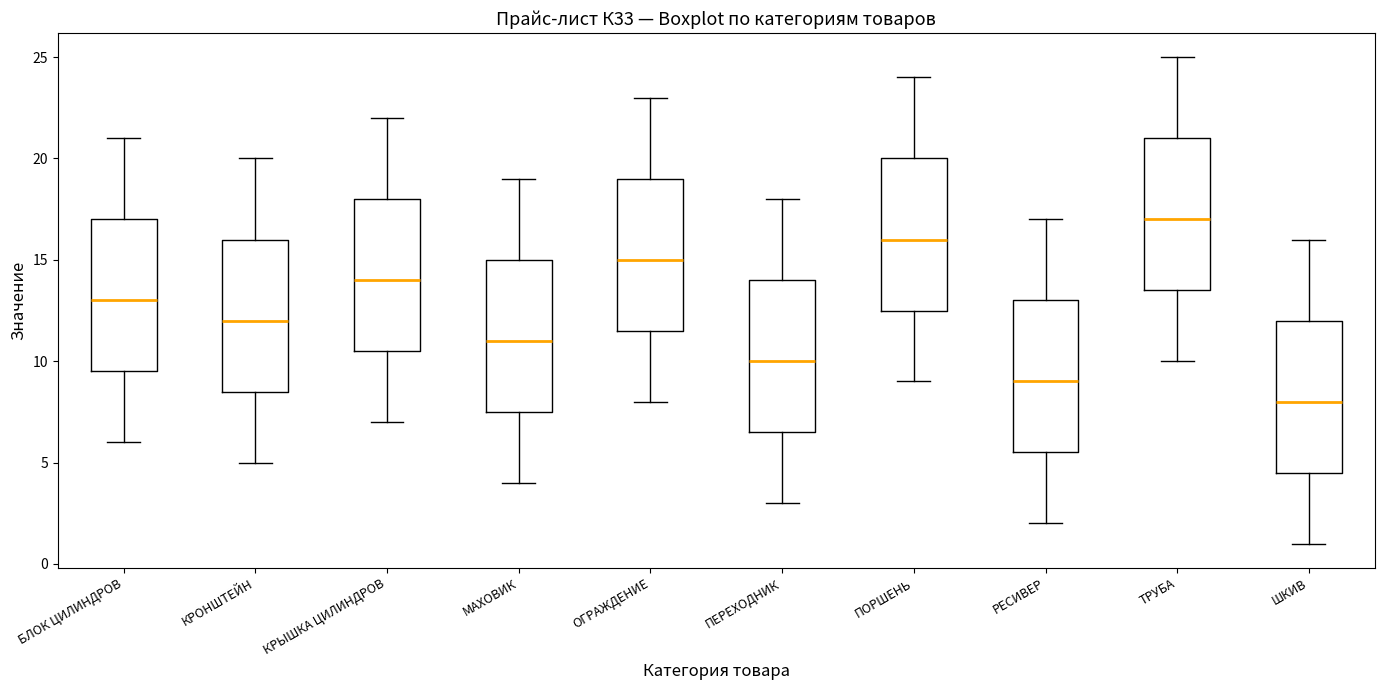

Reading left to right, transcribe this box plot: for each box, give where its median line is, the range the box spans, and where its two whiskers end, as read against the y-axis. The values are not printed on the chart, so give them approximately, as read against the axis.

БЛОК ЦИЛИНДРОВ: median 13.0, box 9.5 to 17.0, whiskers 6.0 to 21.0
КРОНШТЕЙН: median 12.0, box 8.5 to 16.0, whiskers 5.0 to 20.0
КРЫШКА ЦИЛИНДРОВ: median 14.0, box 10.5 to 18.0, whiskers 7.0 to 22.0
МАХОВИК: median 11.0, box 7.5 to 15.0, whiskers 4.0 to 19.0
ОГРАЖДЕНИЕ: median 15.0, box 11.5 to 19.0, whiskers 8.0 to 23.0
ПЕРЕХОДНИК: median 10.0, box 6.5 to 14.0, whiskers 3.0 to 18.0
ПОРШЕНЬ: median 16.0, box 12.5 to 20.0, whiskers 9.0 to 24.0
РЕСИВЕР: median 9.0, box 5.5 to 13.0, whiskers 2.0 to 17.0
ТРУБА: median 17.0, box 13.5 to 21.0, whiskers 10.0 to 25.0
ШКИВ: median 8.0, box 4.5 to 12.0, whiskers 1.0 to 16.0